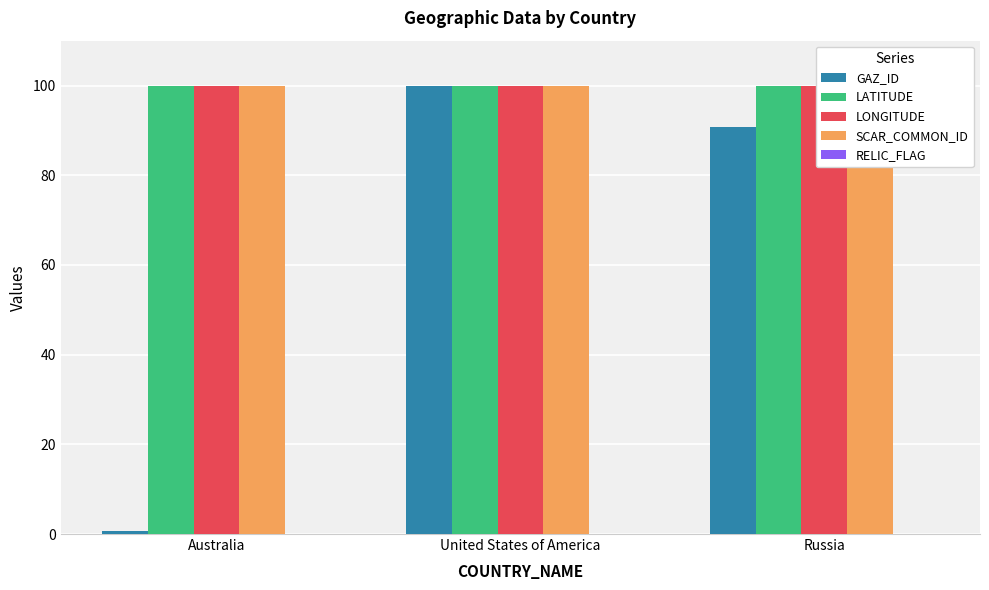

True or false: RELIC_FLAG has a value of 0.0 at Australia.

True